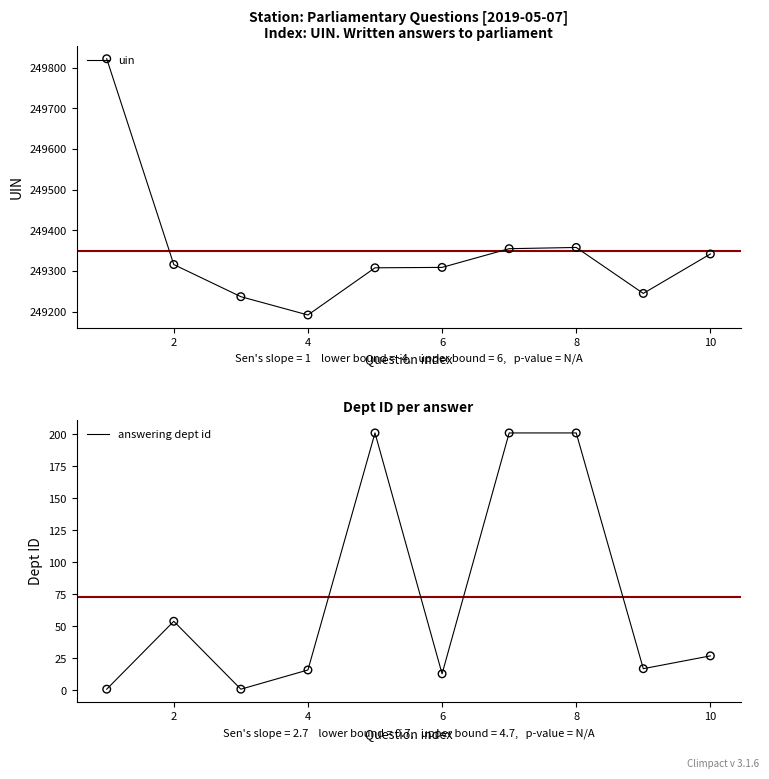

Which series has the widest spread of Y values?

uin